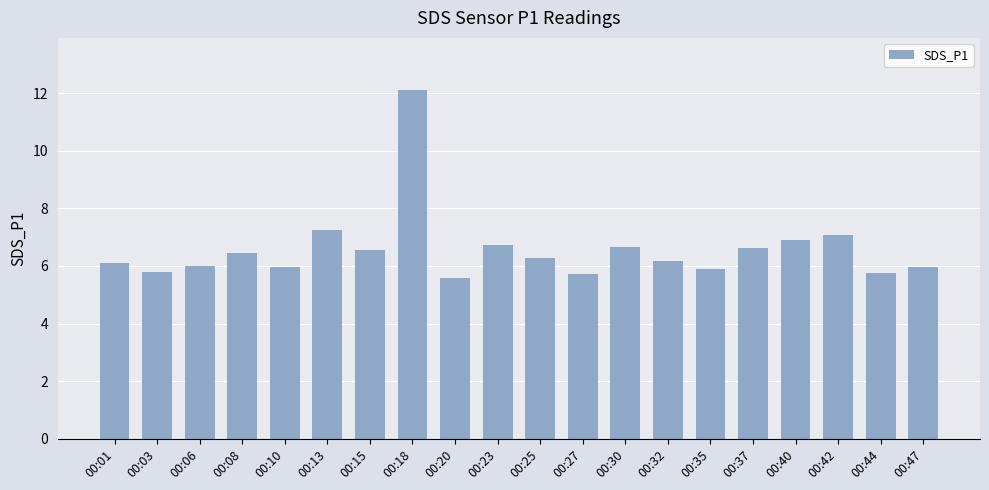

Which has a higher value, 00:40 or 00:25?

00:40